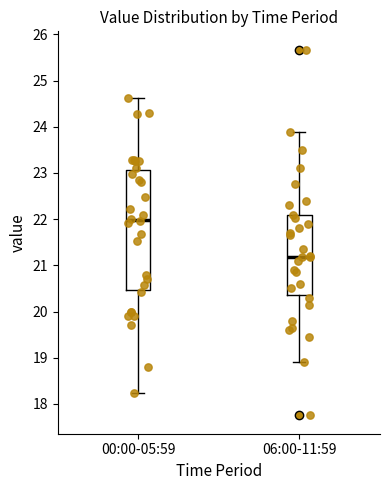

Comparing the boxes themselves (not the whiskers), which one is the tallest?

00:00-05:59